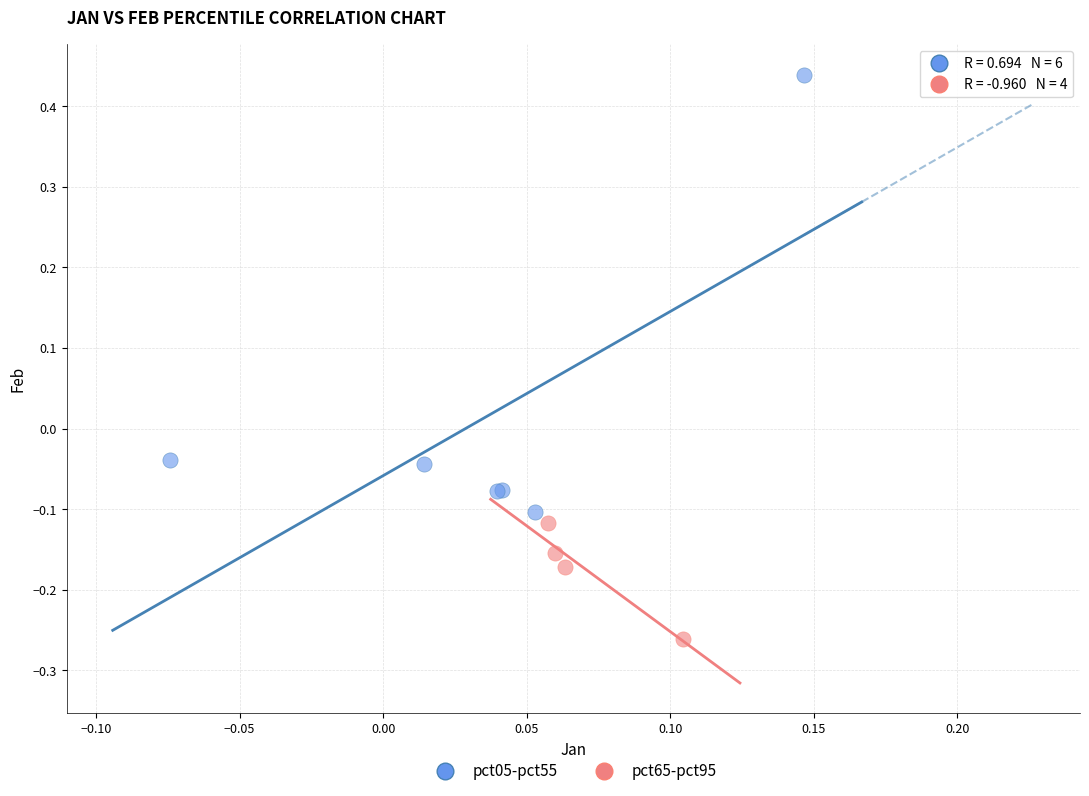

Which series has the widest spread of Y values?

pct05-pct55